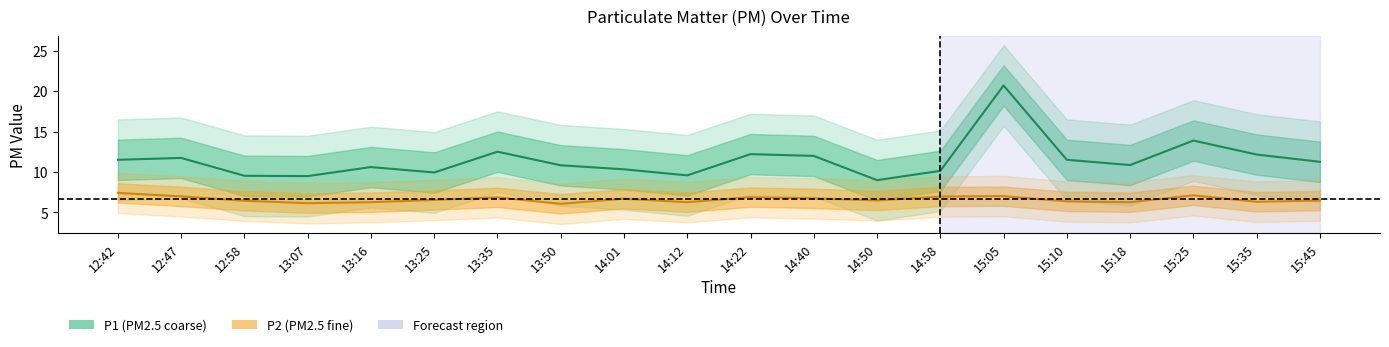

What is the total value across all series at 14:01?

17.0